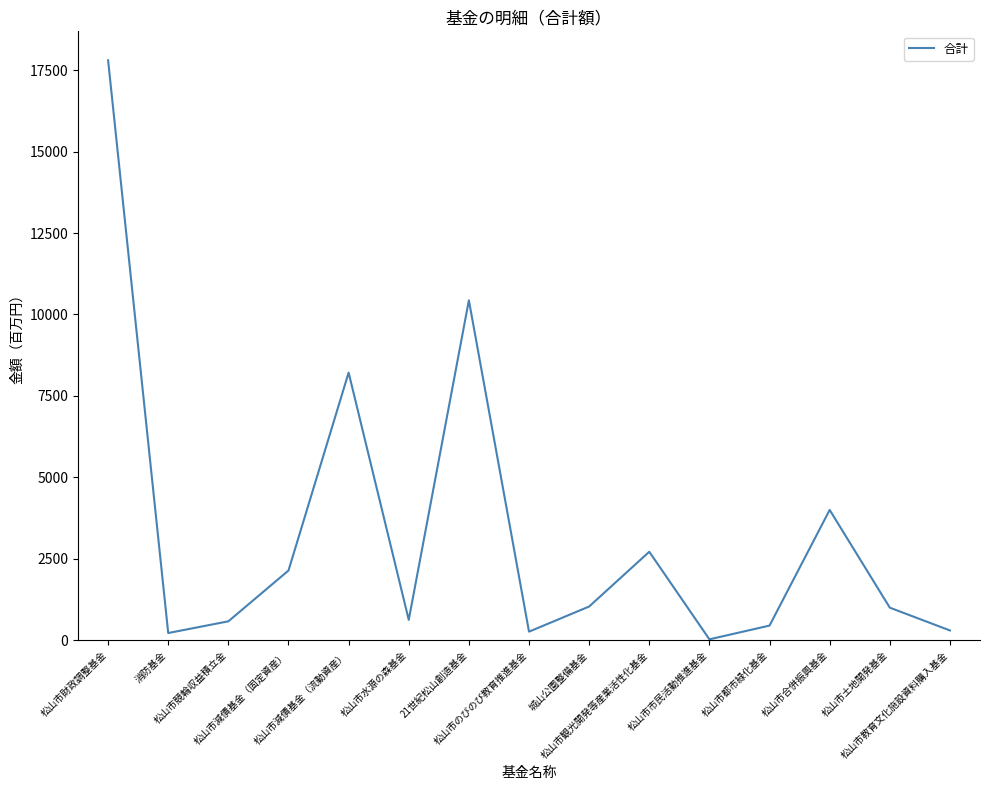

Which label corresponds to the largest value in the chart?

松山市財政調整基金